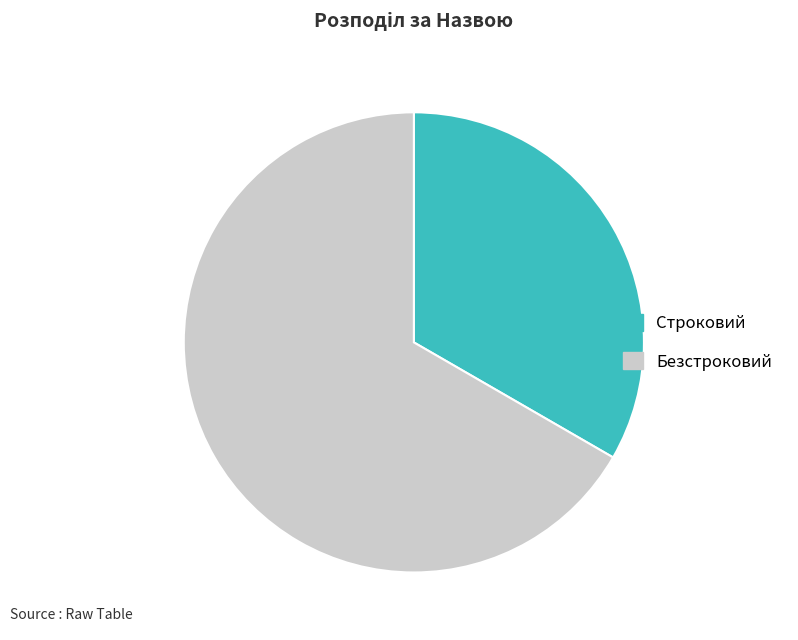

The Строковий slice represents 18% of the pie. True or false?

False